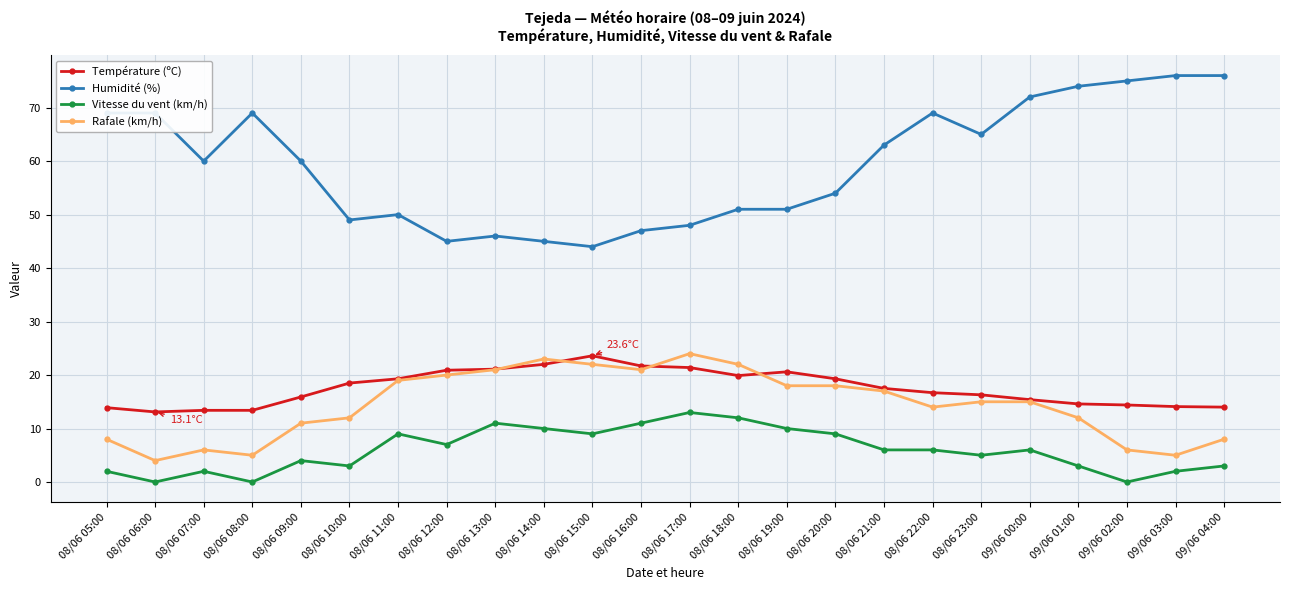

True or false: Température (ºC) and Rafale (km/h) intersect in this chart.

True